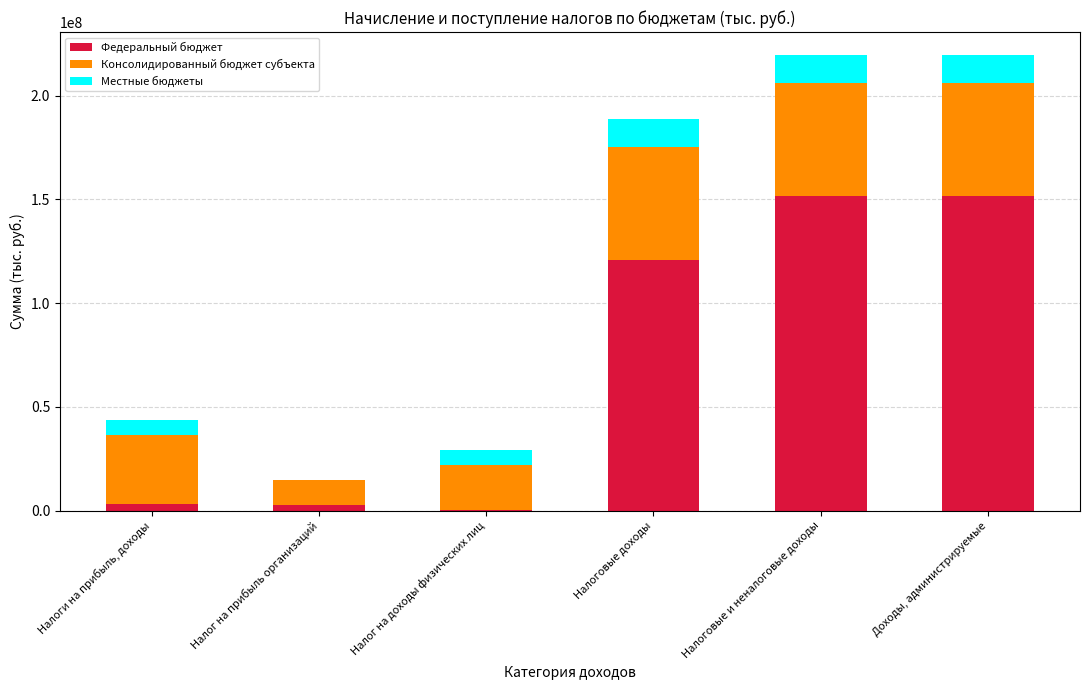

The value of Федеральный бюджет at Налоговые и неналоговые доходы is 151632015. True or false?

True